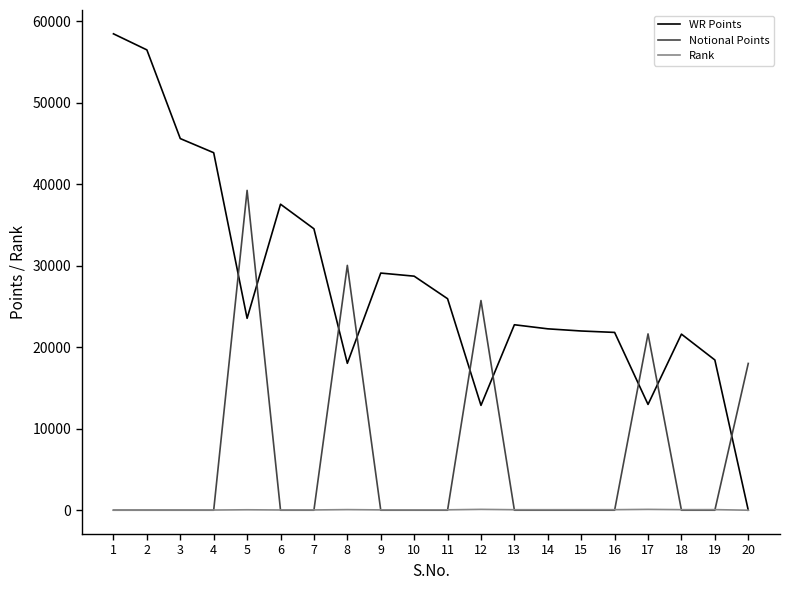

True or false: Notional Points and WR Points intersect in this chart.

True